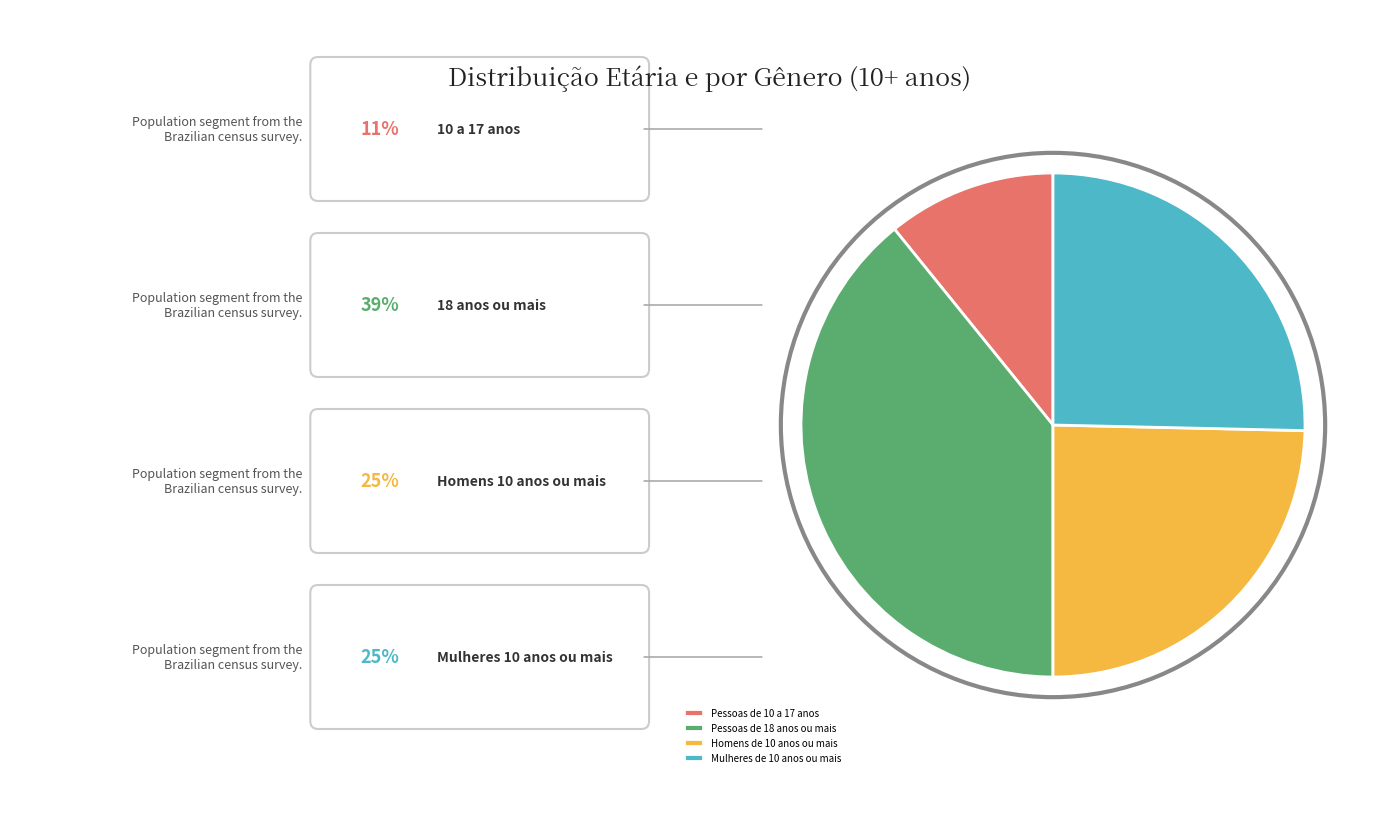

How many segments does this pie chart have?

4